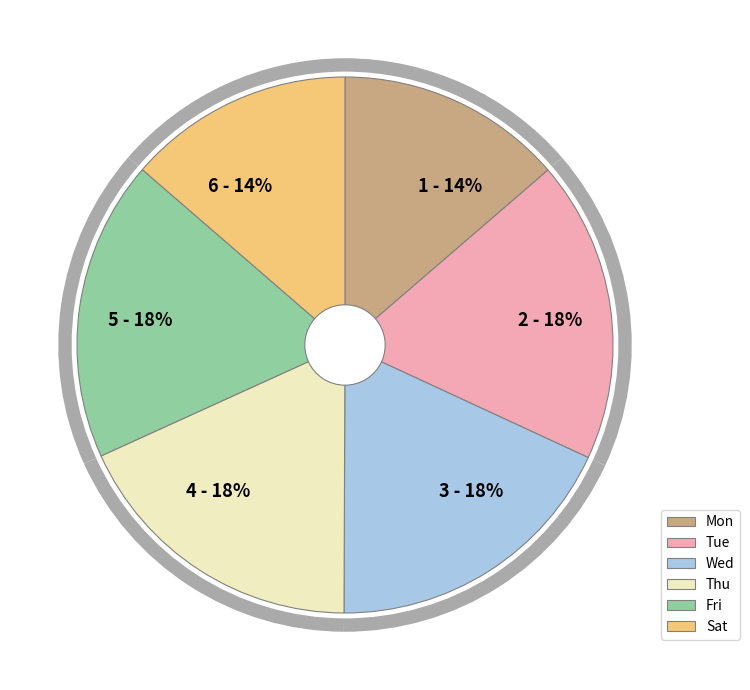

Does any single category account for the majority?

No